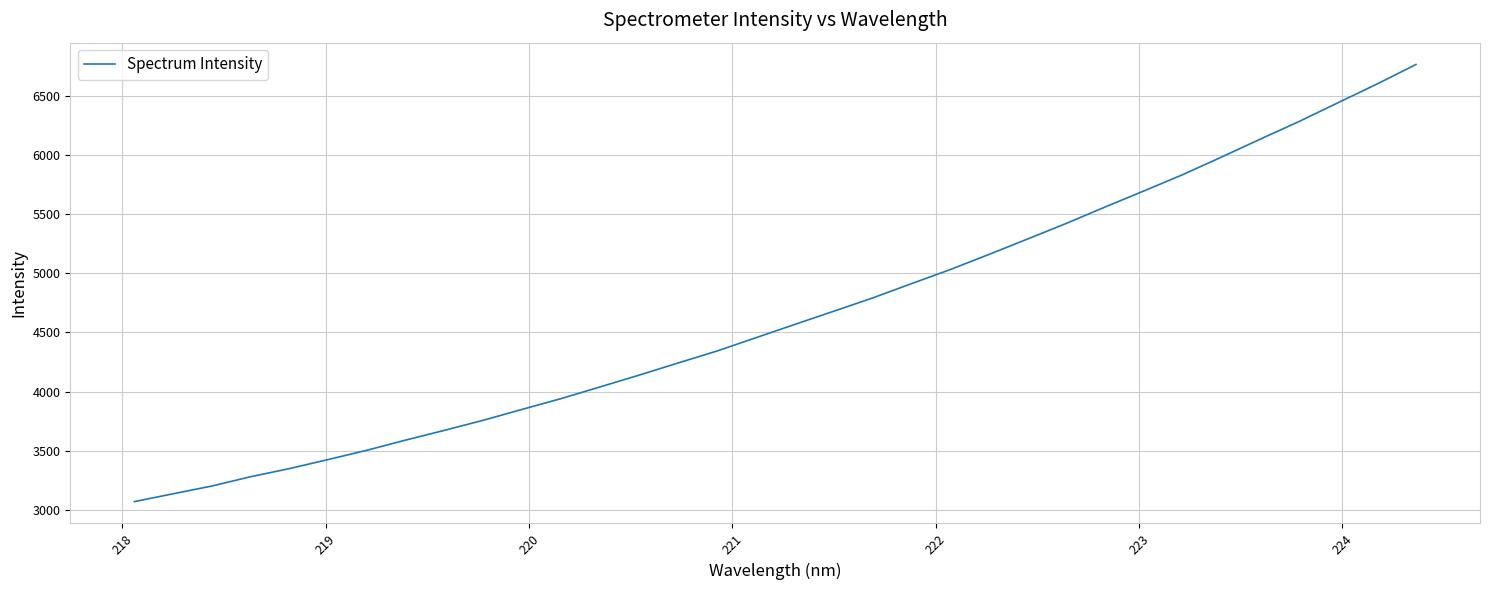

What is the greatest value displayed?

6763.7